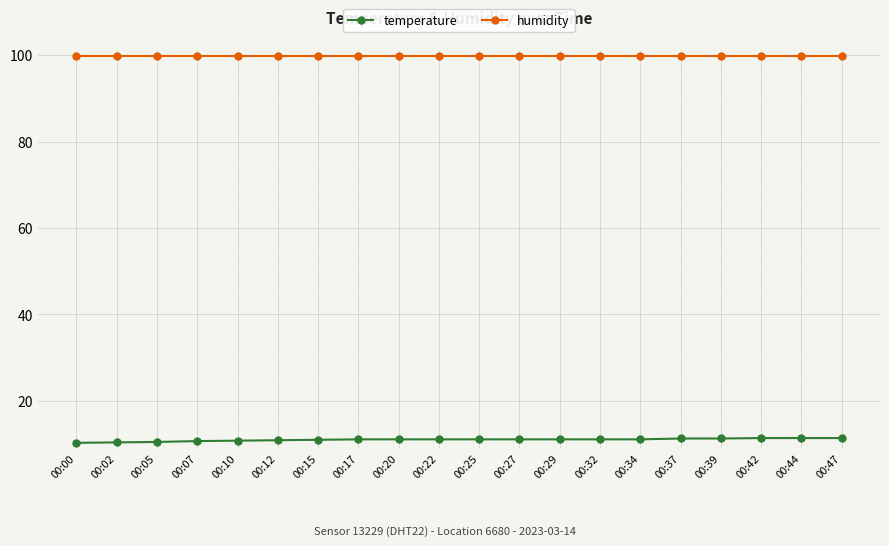

What is the difference between the highest and lowest values at 00:22?

88.8